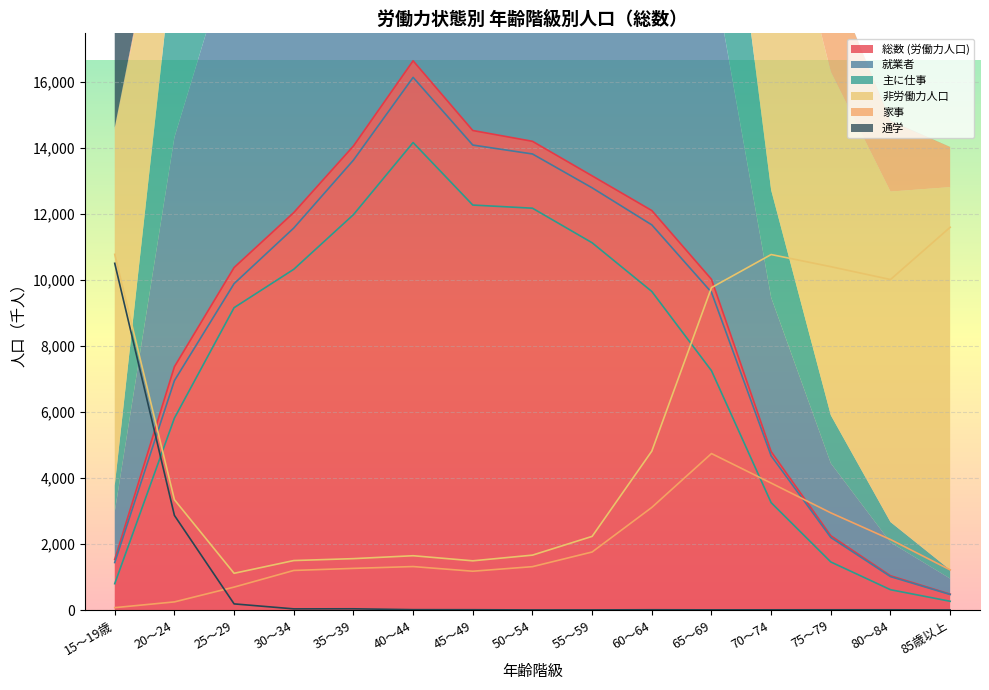

The value of 家事 at 20～24 is 382. True or false?

False